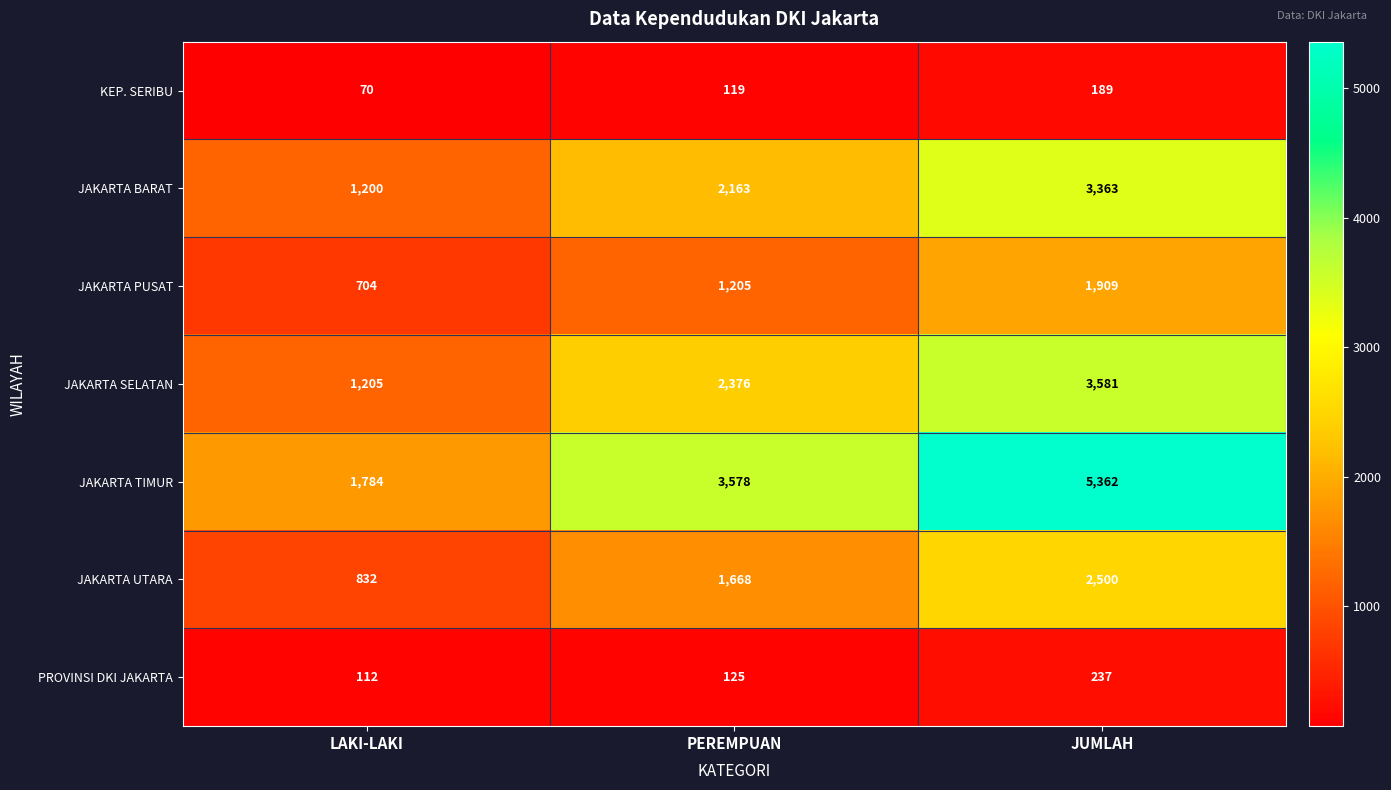

What is the sum of the JAKARTA UTARA values at LAKI-LAKI and JUMLAH?

3332